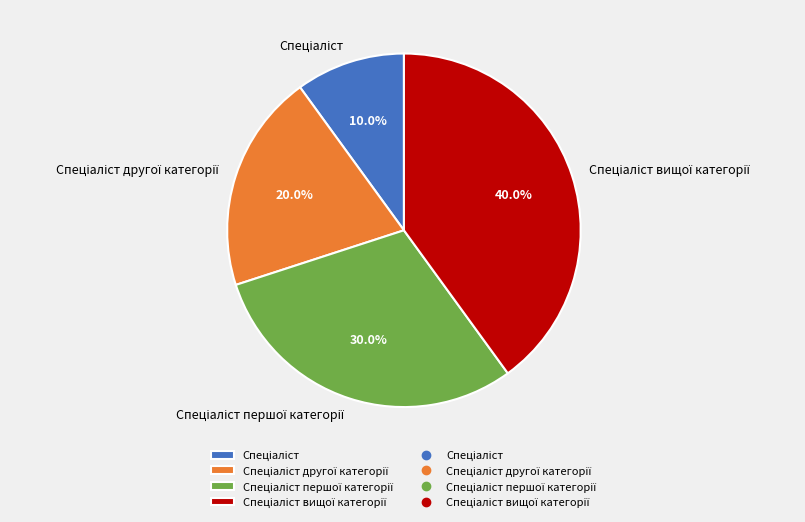

Count the number of slices in the pie.

4